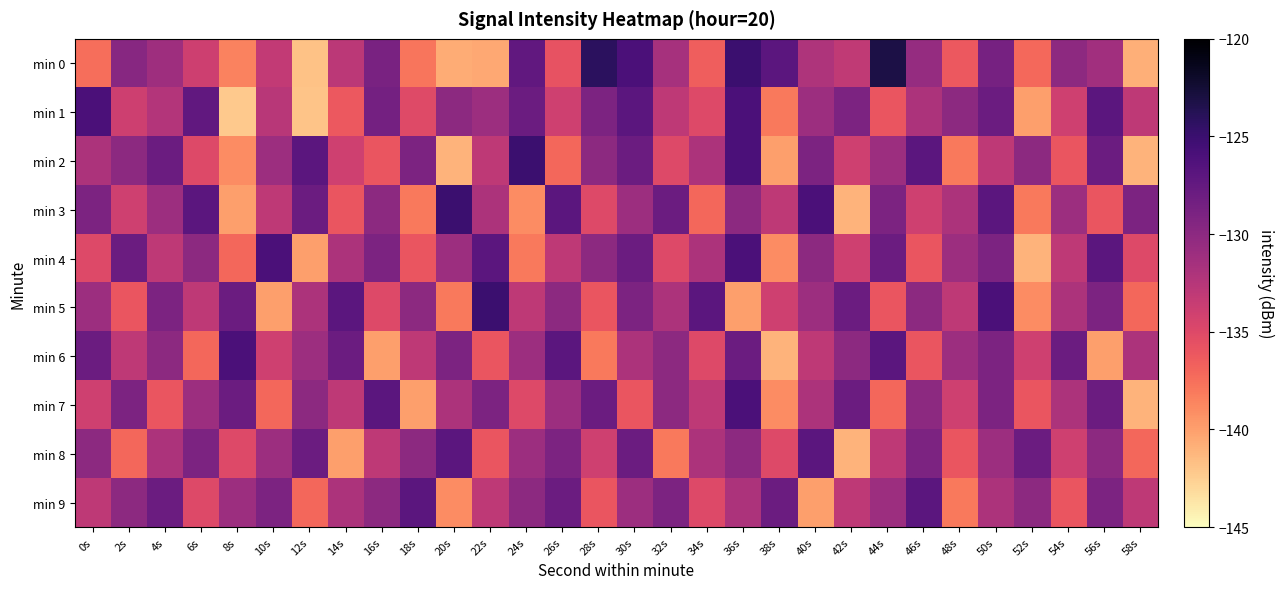

Reading right to left, extract all data points from this chart.

min 0: 58s=-140.9	56s=-131.3	54s=-130.1	52s=-137.1	50s=-128.6	48s=-136.2	46s=-130.6	44s=-123.2	42s=-133.1	40s=-132.0	38s=-127.0	36s=-125.1	34s=-136.5	32s=-131.6	30s=-126.0	28s=-124.2	26s=-135.8	24s=-127.4	22s=-140.5	20s=-140.6	18s=-137.8	16s=-128.9	14s=-132.8	12s=-141.8	10s=-133.2	8s=-138.5	6s=-133.9	4s=-131.0	2s=-129.7	0s=-137.4
min 1: 58s=-133.0	56s=-127.0	54s=-134.0	52s=-140.0	50s=-128.0	48s=-130.0	46s=-132.0	44s=-136.0	42s=-129.0	40s=-131.0	38s=-138.0	36s=-126.0	34s=-135.0	32s=-133.0	30s=-127.0	28s=-129.0	26s=-134.0	24s=-128.0	22s=-131.0	20s=-130.0	18s=-135.0	16s=-128.5	14s=-136.2	12s=-141.9	10s=-132.7	8s=-142.2	6s=-127.4	4s=-132.4	2s=-133.9	0s=-126.0
min 2: 58s=-141.0	56s=-128.0	54s=-136.0	52s=-130.0	50s=-133.0	48s=-138.0	46s=-127.0	44s=-131.0	42s=-134.0	40s=-129.0	38s=-140.0	36s=-126.0	34s=-132.0	32s=-135.0	30s=-128.0	28s=-130.0	26s=-137.0	24s=-125.0	22s=-133.0	20s=-141.0	18s=-129.0	16s=-136.0	14s=-134.0	12s=-127.0	10s=-131.0	8s=-139.0	6s=-135.0	4s=-128.0	2s=-130.0	0s=-132.0
min 3: 58s=-129.0	56s=-136.0	54s=-131.0	52s=-138.0	50s=-127.0	48s=-132.0	46s=-134.0	44s=-129.0	42s=-141.0	40s=-126.0	38s=-133.0	36s=-130.0	34s=-137.0	32s=-128.0	30s=-131.0	28s=-135.0	26s=-127.0	24s=-139.0	22s=-132.0	20s=-125.0	18s=-138.0	16s=-130.0	14s=-136.0	12s=-128.0	10s=-133.0	8s=-140.0	6s=-127.0	4s=-131.0	2s=-134.0	0s=-129.0
min 4: 58s=-135.0	56s=-127.0	54s=-133.0	52s=-141.0	50s=-129.0	48s=-131.0	46s=-136.0	44s=-128.0	42s=-134.0	40s=-130.0	38s=-139.0	36s=-126.0	34s=-132.0	32s=-135.0	30s=-128.0	28s=-130.0	26s=-133.0	24s=-138.0	22s=-127.0	20s=-131.0	18s=-136.0	16s=-129.0	14s=-132.0	12s=-140.0	10s=-126.0	8s=-137.0	6s=-130.0	4s=-133.0	2s=-128.0	0s=-135.0
min 5: 58s=-137.0	56s=-129.0	54s=-132.0	52s=-139.0	50s=-126.0	48s=-133.0	46s=-130.0	44s=-136.0	42s=-128.0	40s=-131.0	38s=-134.0	36s=-140.0	34s=-127.0	32s=-132.0	30s=-129.0	28s=-136.0	26s=-130.0	24s=-133.0	22s=-125.0	20s=-138.0	18s=-130.0	16s=-135.0	14s=-127.0	12s=-132.0	10s=-140.0	8s=-128.0	6s=-133.0	4s=-129.0	2s=-136.0	0s=-131.0
min 6: 58s=-132.0	56s=-140.0	54s=-128.0	52s=-134.0	50s=-129.0	48s=-131.0	46s=-136.0	44s=-127.0	42s=-130.0	40s=-133.0	38s=-141.0	36s=-128.0	34s=-135.0	32s=-130.0	30s=-132.0	28s=-138.0	26s=-127.0	24s=-131.0	22s=-136.0	20s=-129.0	18s=-133.0	16s=-140.0	14s=-128.0	12s=-131.0	10s=-134.0	8s=-126.0	6s=-137.0	4s=-130.0	2s=-133.0	0s=-128.0
min 7: 58s=-141.0	56s=-128.0	54s=-132.0	52s=-136.0	50s=-129.0	48s=-134.0	46s=-130.0	44s=-137.0	42s=-128.0	40s=-132.0	38s=-139.0	36s=-126.0	34s=-133.0	32s=-130.0	30s=-136.0	28s=-128.0	26s=-131.0	24s=-135.0	22s=-129.0	20s=-132.0	18s=-140.0	16s=-127.0	14s=-133.0	12s=-130.0	10s=-137.0	8s=-128.0	6s=-131.0	4s=-136.0	2s=-129.0	0s=-134.0
min 8: 58s=-137.0	56s=-130.0	54s=-134.0	52s=-128.0	50s=-131.0	48s=-136.0	46s=-129.0	44s=-133.0	42s=-141.0	40s=-127.0	38s=-135.0	36s=-130.0	34s=-132.0	32s=-138.0	30s=-128.0	28s=-134.0	26s=-129.0	24s=-131.0	22s=-136.0	20s=-127.0	18s=-130.0	16s=-133.0	14s=-140.0	12s=-128.0	10s=-131.0	8s=-135.0	6s=-129.0	4s=-132.0	2s=-137.0	0s=-130.0
min 9: 58s=-133.0	56s=-129.0	54s=-136.0	52s=-130.0	50s=-132.0	48s=-138.0	46s=-127.0	44s=-131.0	42s=-133.0	40s=-140.0	38s=-128.0	36s=-132.0	34s=-135.0	32s=-129.0	30s=-131.0	28s=-136.0	26s=-128.0	24s=-130.0	22s=-133.0	20s=-139.0	18s=-127.0	16s=-130.0	14s=-132.0	12s=-137.0	10s=-129.0	8s=-131.0	6s=-135.0	4s=-128.0	2s=-130.0	0s=-133.0